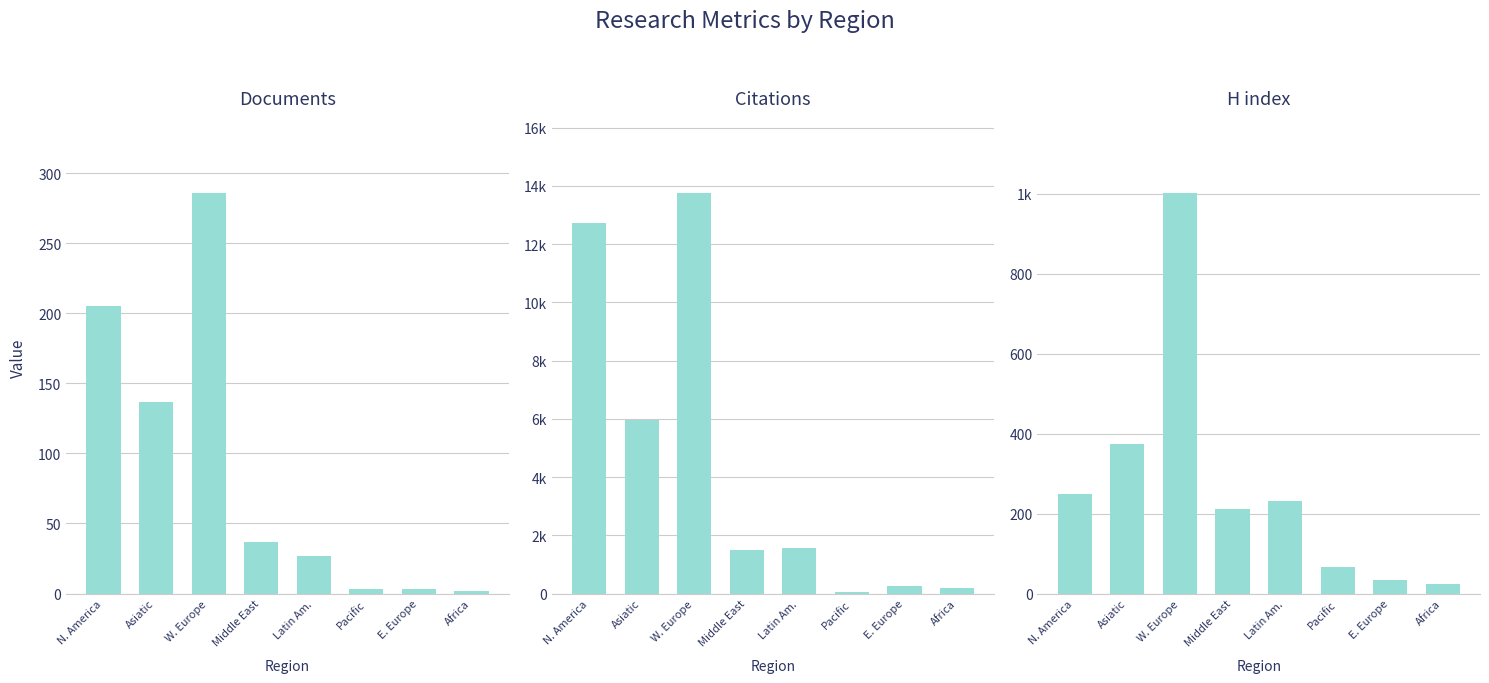

Reading left to right, what are all the values shown in this chart?

Documents: 205	137	286	37	27	3	3	2
Citations: 12741	5961	13763	1496	1574	61	249	177
H index: 250	375	1002	211	232	67	34	25